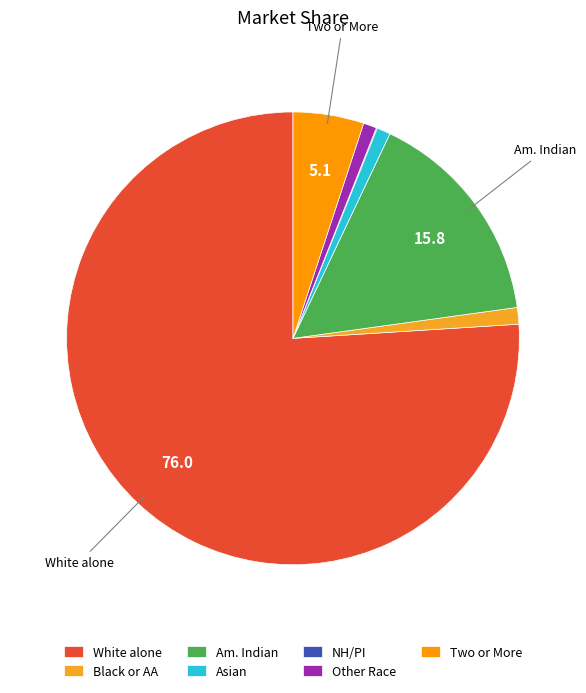

To the nearest percent, what is the difference between the largest and smallest slice percentages?

76%